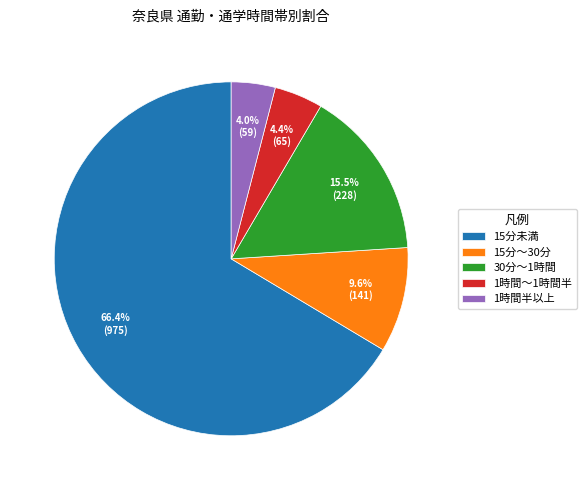

How many segments does this pie chart have?

5